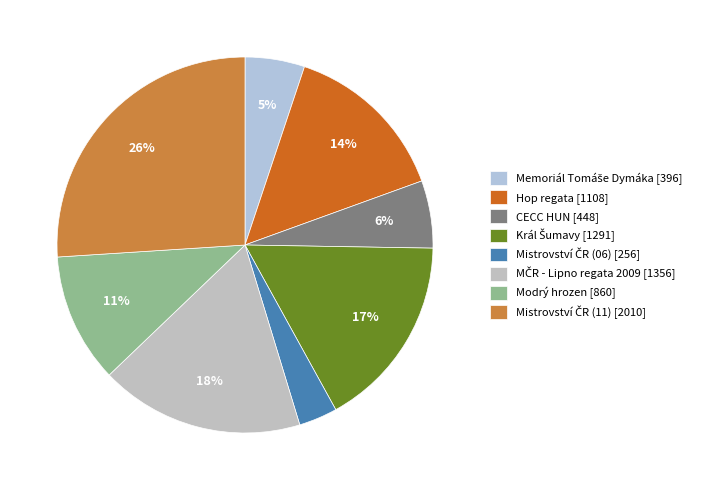

To the nearest percent, what is the difference between the largest and smallest slice percentages?

23%